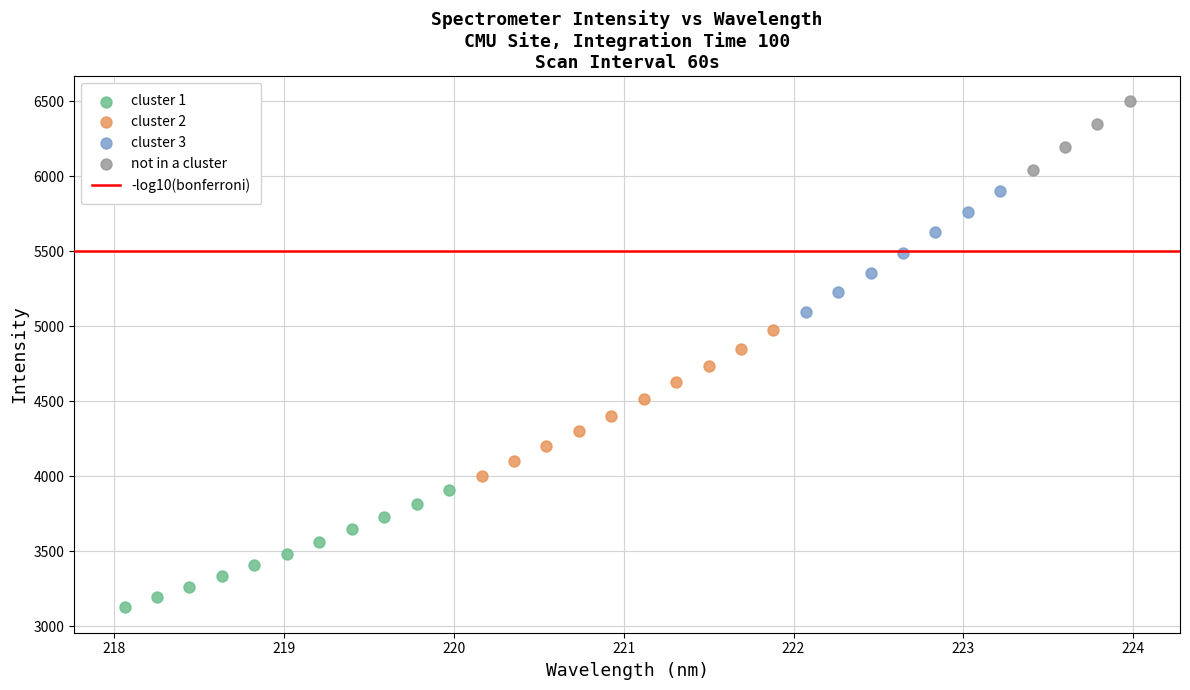

Which series has the largest Y range (max minus min)?

cluster 2